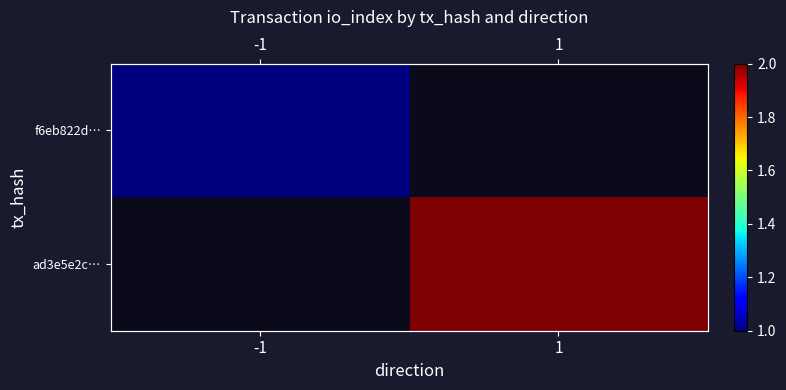

List the series in order of their overall mean, lowest first.

f6eb822d…, ad3e5e2c…